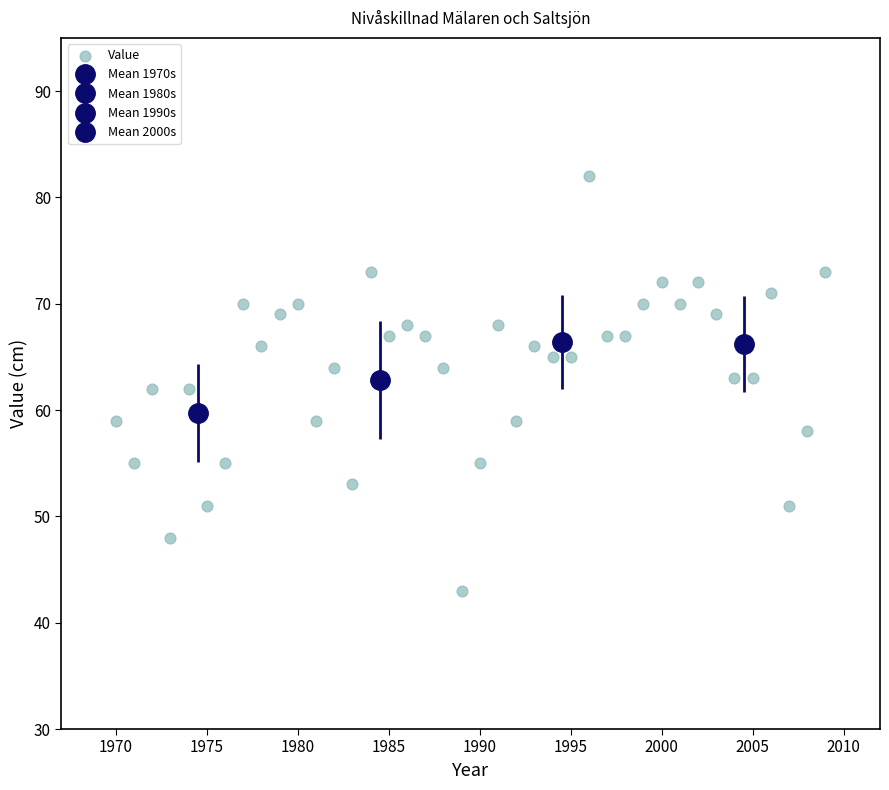

What is the range of X values (max minus min)?

39